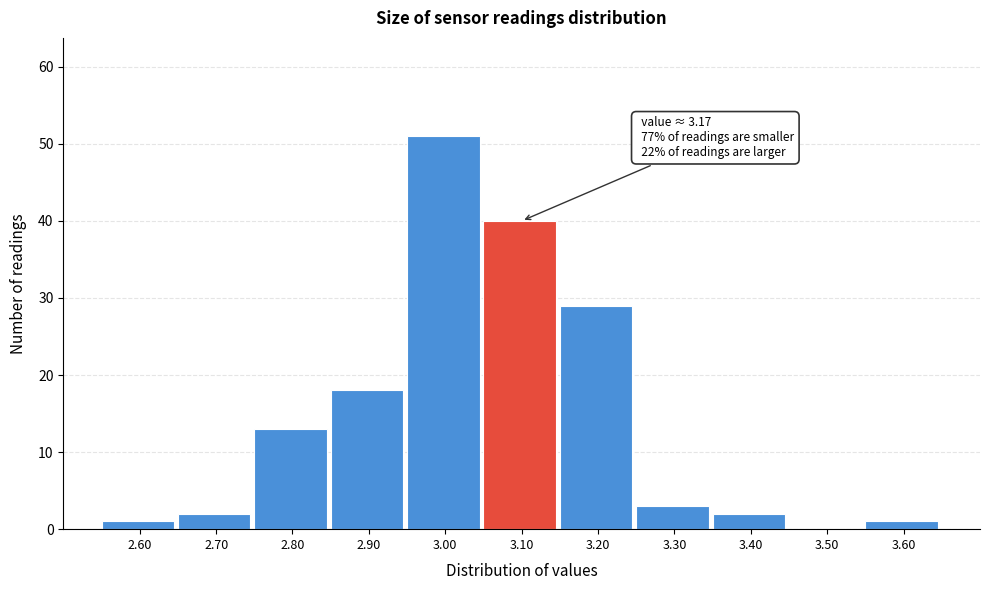

Reading left to right, extract all data points from this chart.

2.60=1	2.70=2	2.80=13	2.90=18	3.00=51	3.10=40	3.20=29	3.30=3	3.40=2	3.50=0	3.60=1